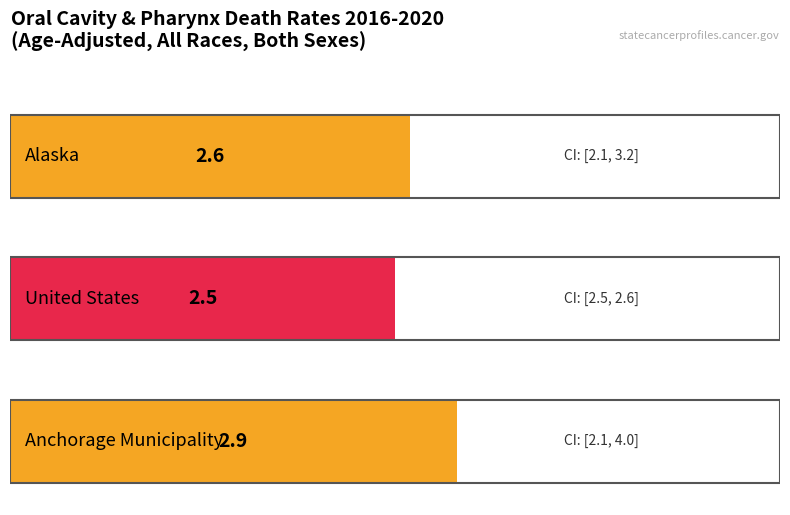

Rank the categories by Age-Adjusted Death Rate value from highest to lowest.

Anchorage Municipality, Alaska, United States